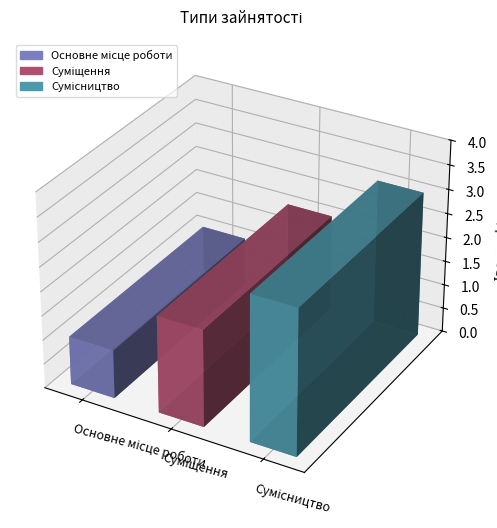

Rank the categories by value from highest to lowest.

Сумісництво, Суміщення, Основне місце роботи